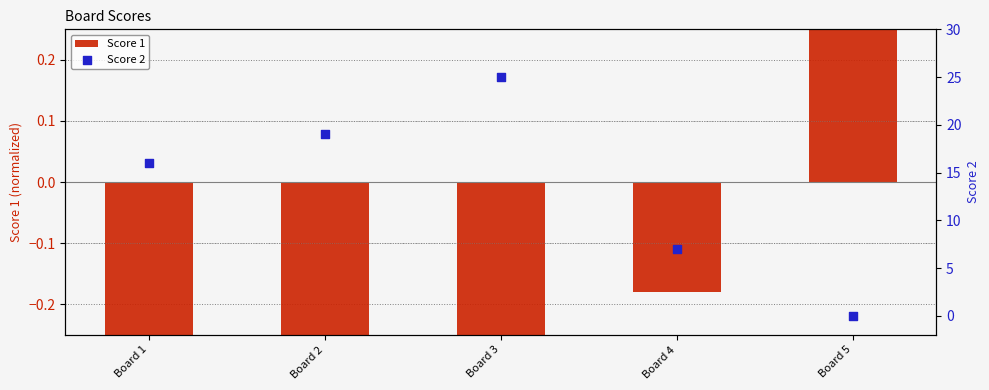

Is the value of Score 2 at Board 2 greater than the value of Score 1 at Board 5?

Yes